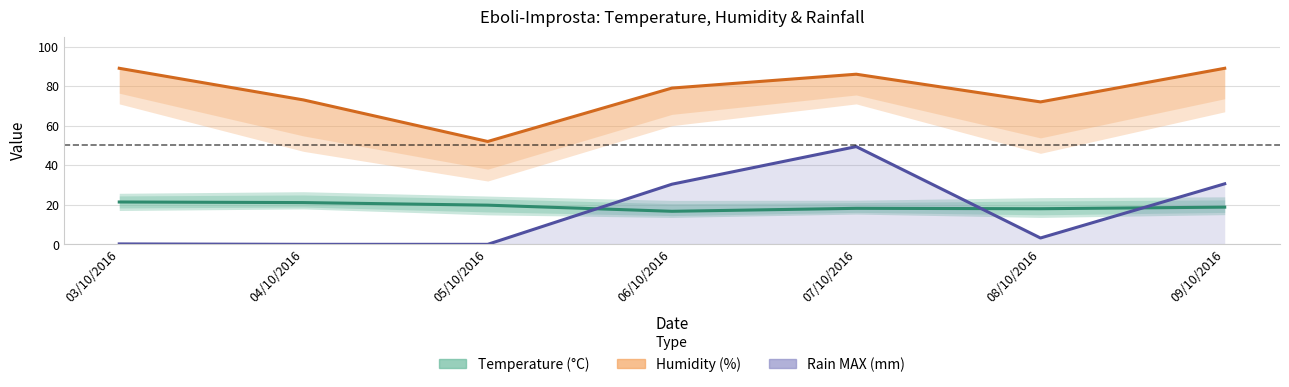

Where is the first local maximum for Rain MAX (mm)?

07/10/2016